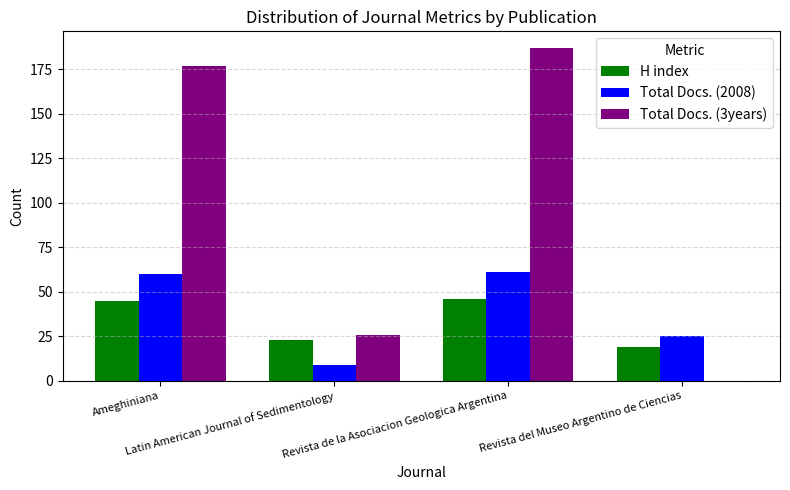

The H index series shows 21 at Ameghiniana. True or false?

False